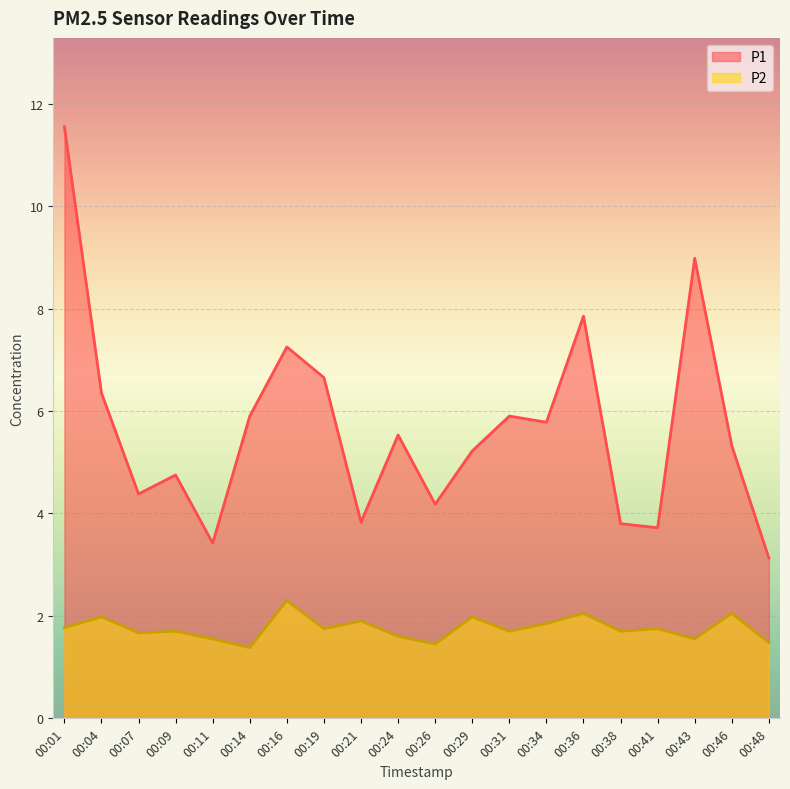

How many lines are shown in the chart?

2